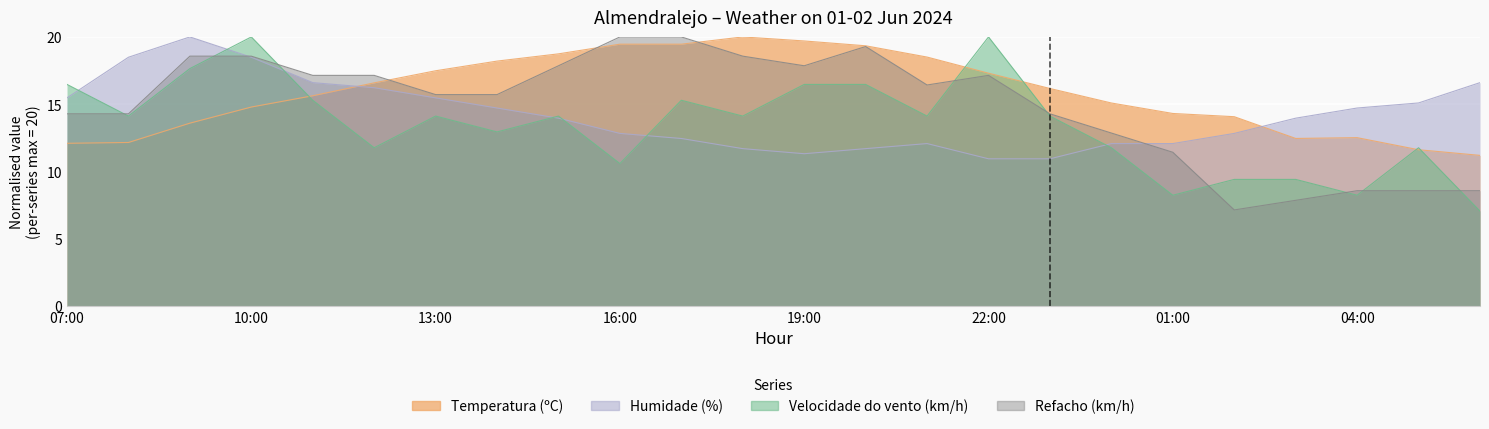

What is the sum of all Temperatura (ºC) values?

380.5